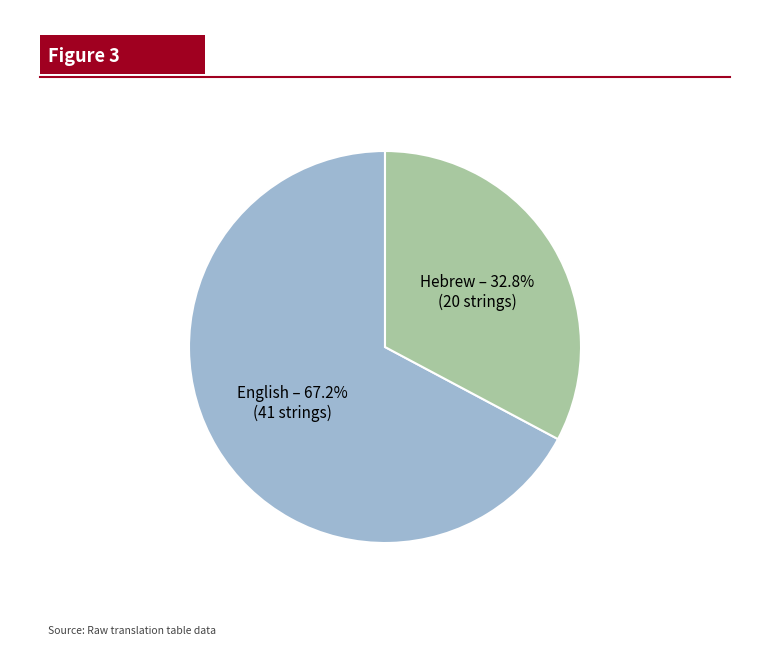

To the nearest percent, what is the difference between the largest and smallest slice percentages?

34%